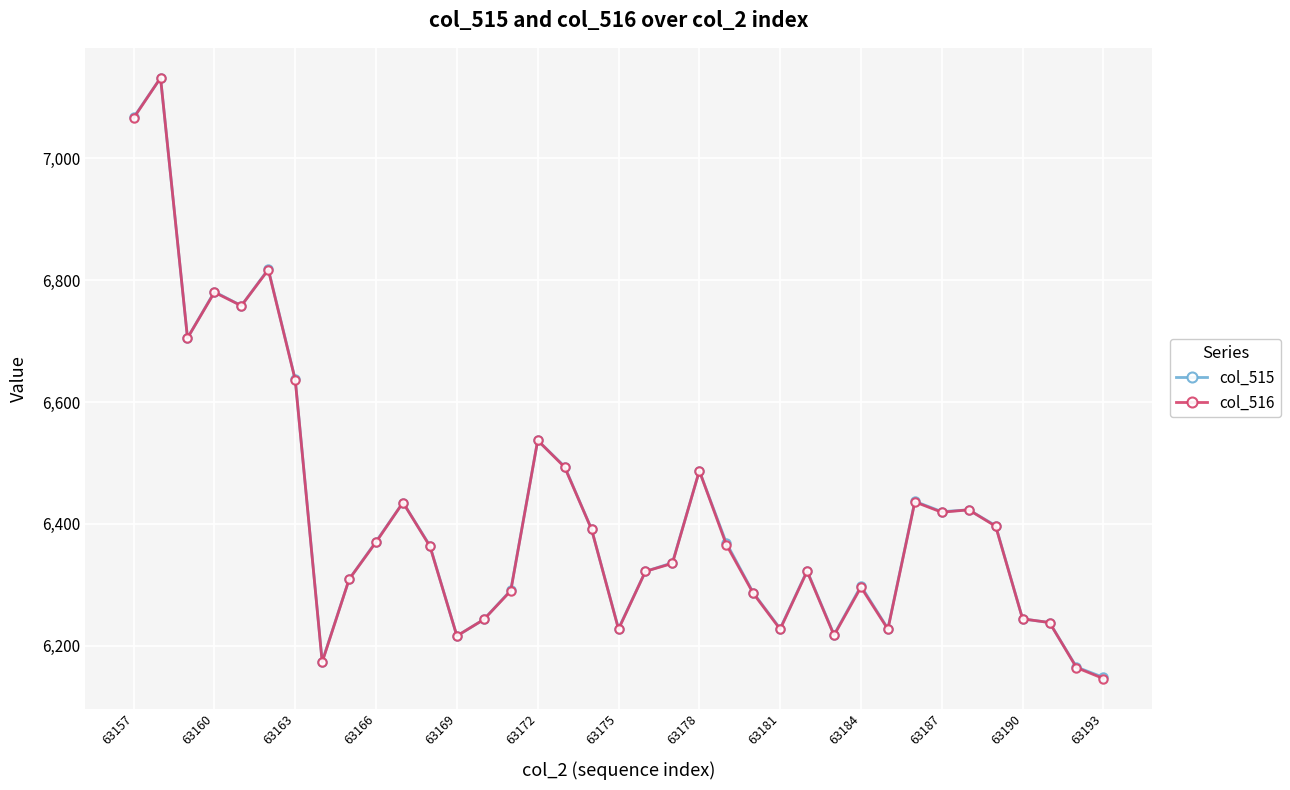

What is the value of the col_515 point at the 5th from the left?

6758